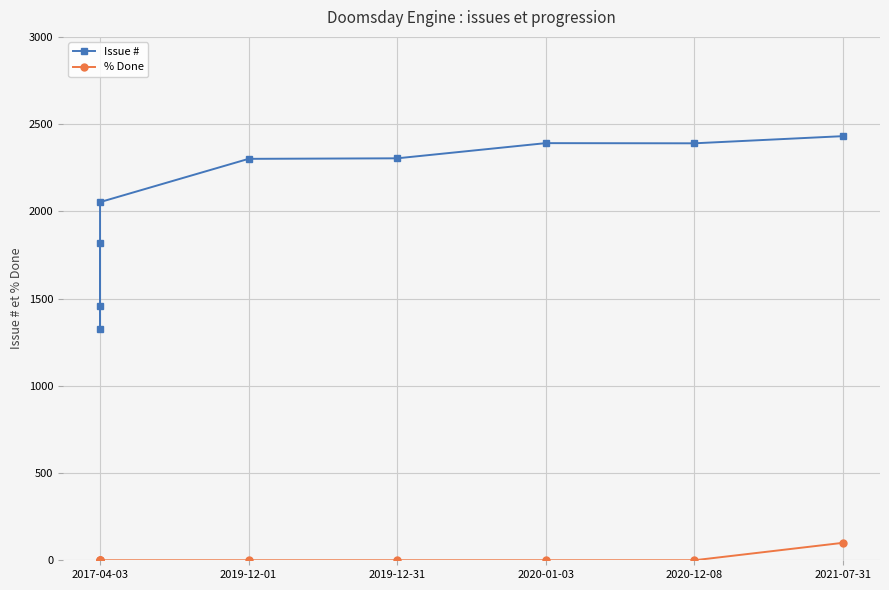

Is the value of % Done at 2017-04-03 greater than the value of Issue # at 2017-04-03?

No